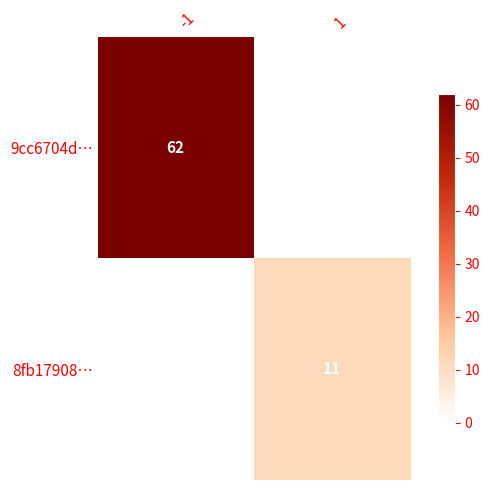

At how many categories does at least one series exceed 57?

1